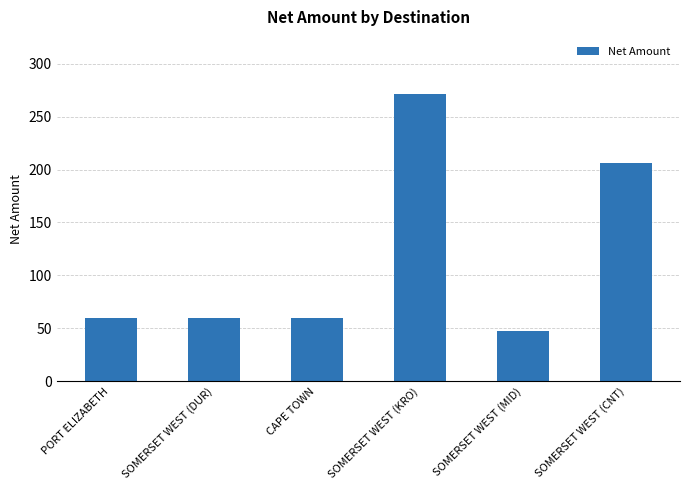

What is the average value?

117.4